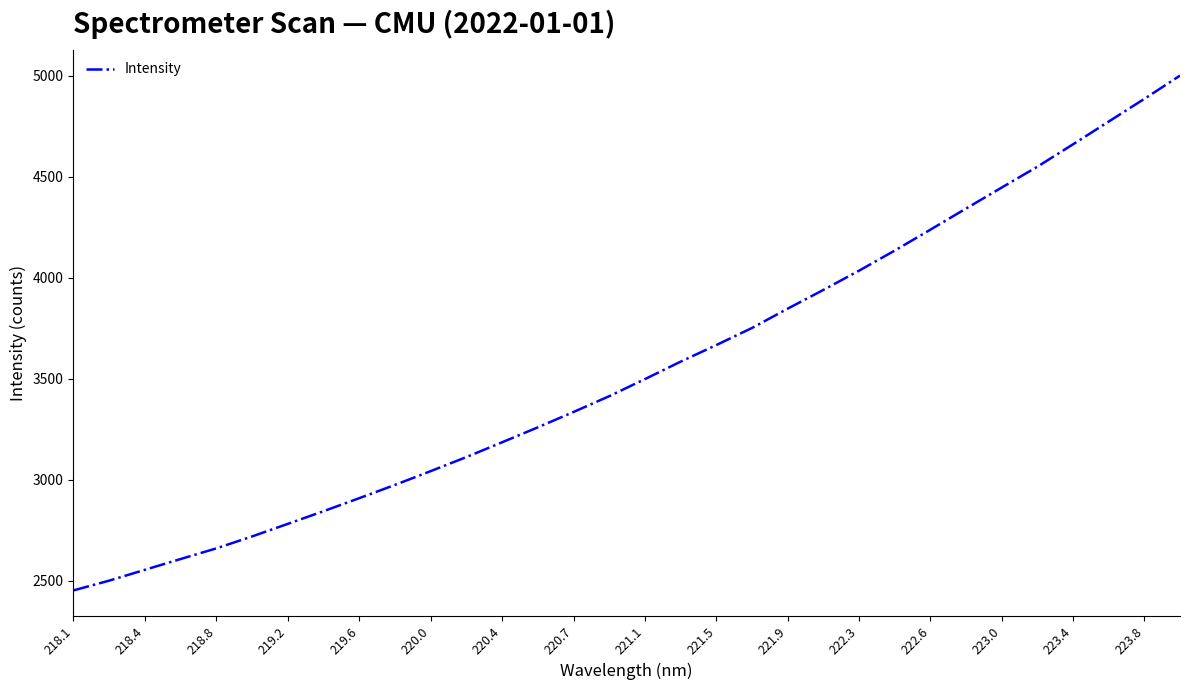

Count the number of categories in the chart.

32